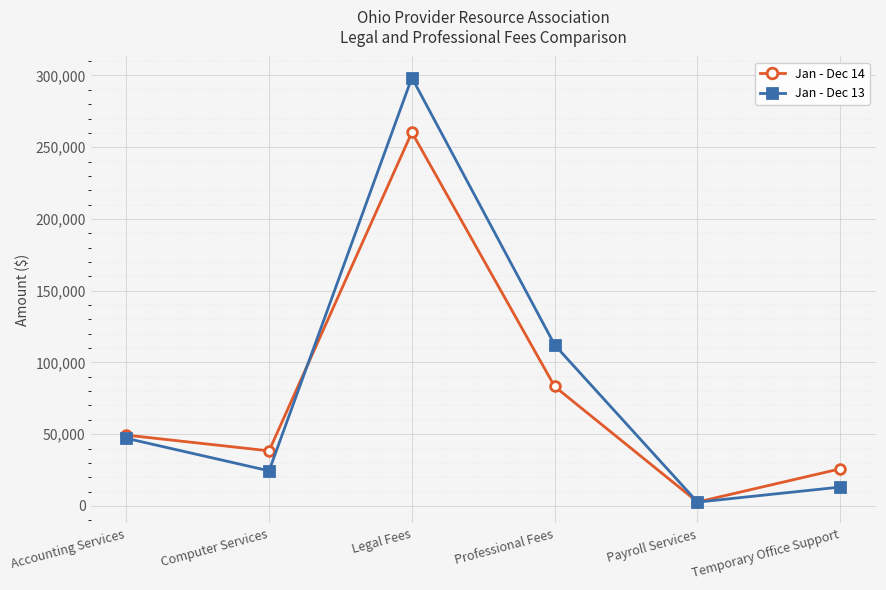

What is the label of the 1st point from the right?

Temporary Office Support